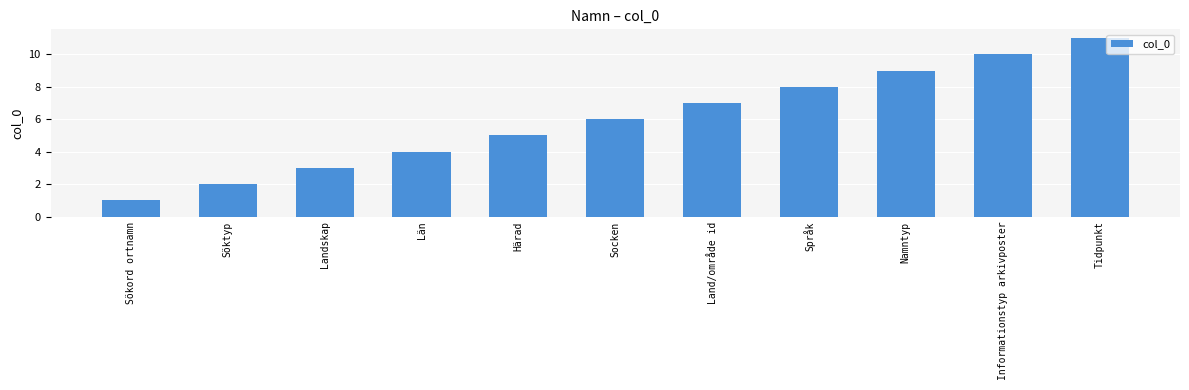

Approximately how many times larger is the value at Land/område id compared to Tidpunkt?

0.6